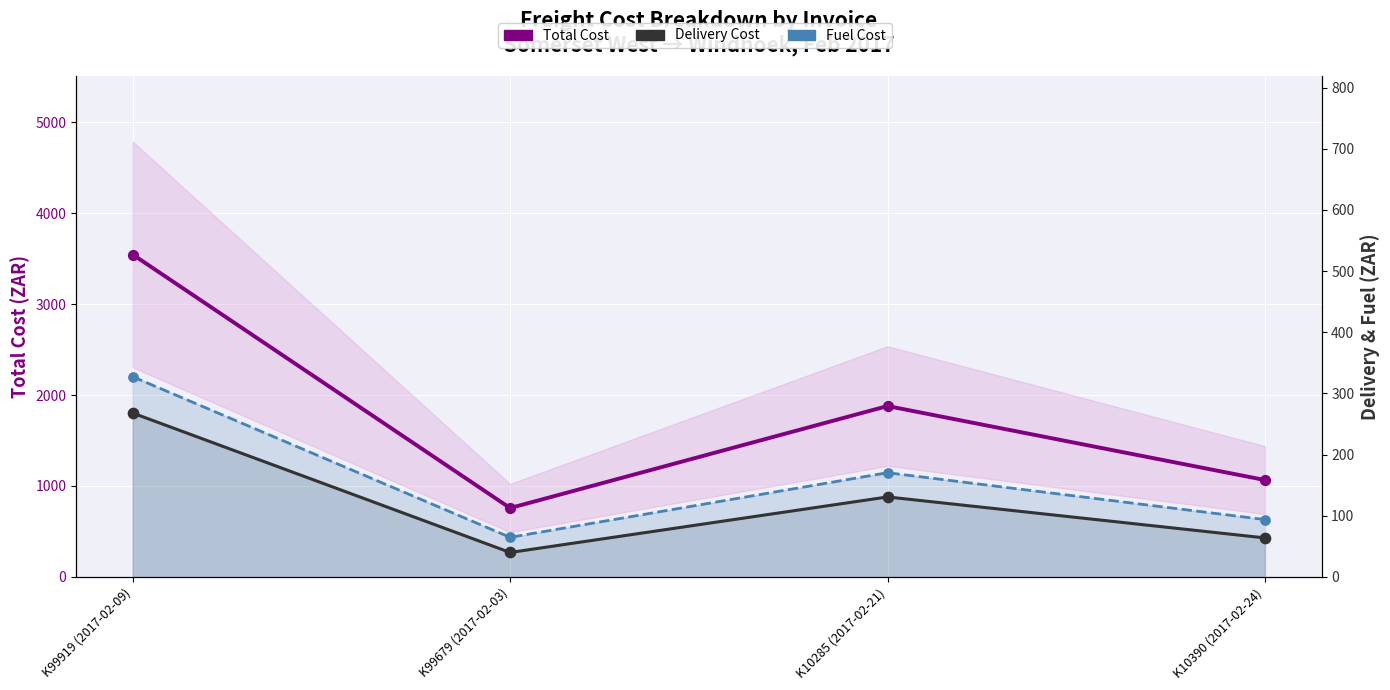

Which series reaches the maximum Y coordinate?

Total Cost